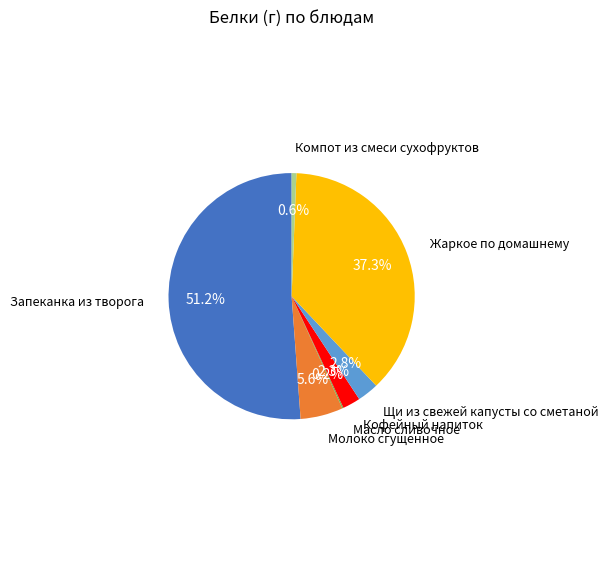

To the nearest percent, what is the difference between the largest and smallest slice percentages?

51%